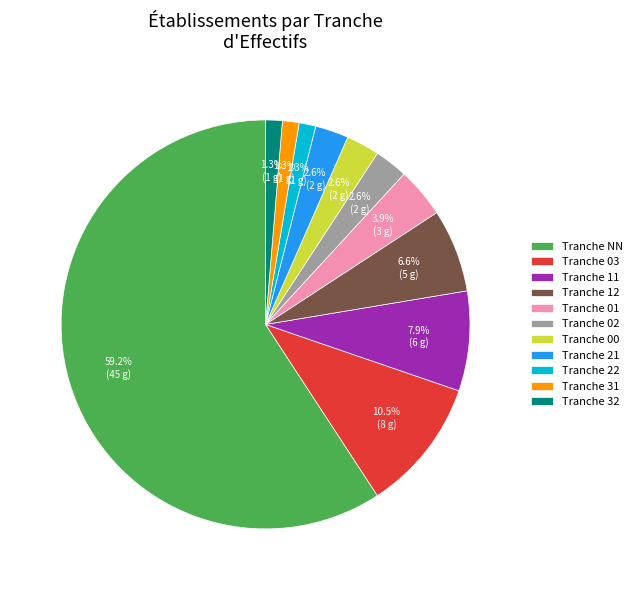

Which category accounts for the majority?

Tranche NN